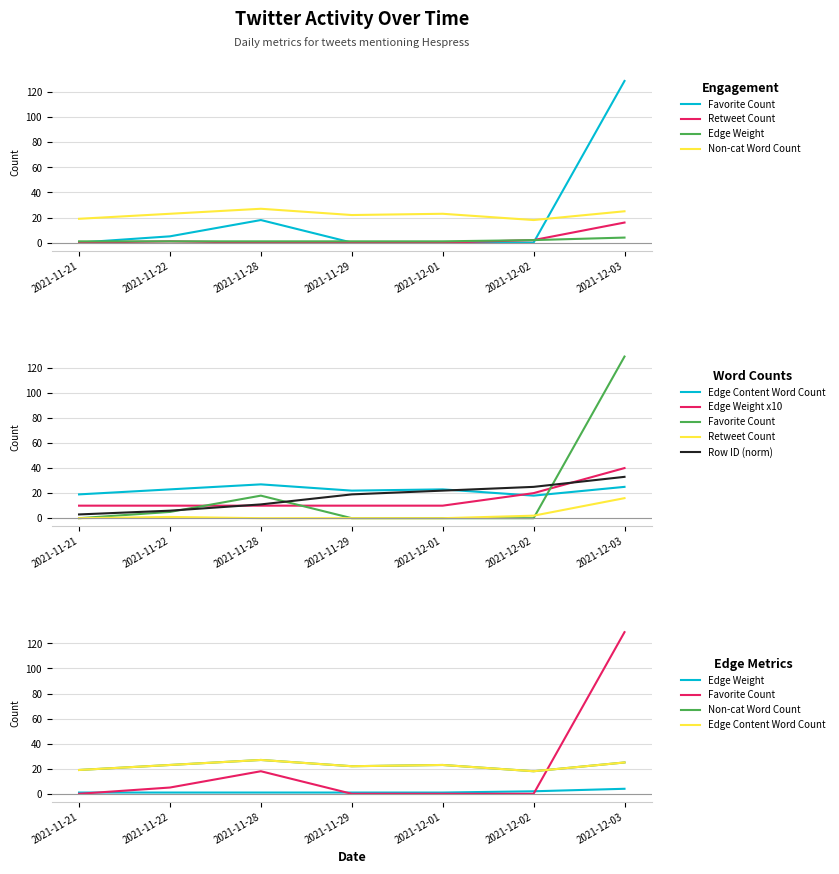

At how many categories does at least one series exceed 90?

1